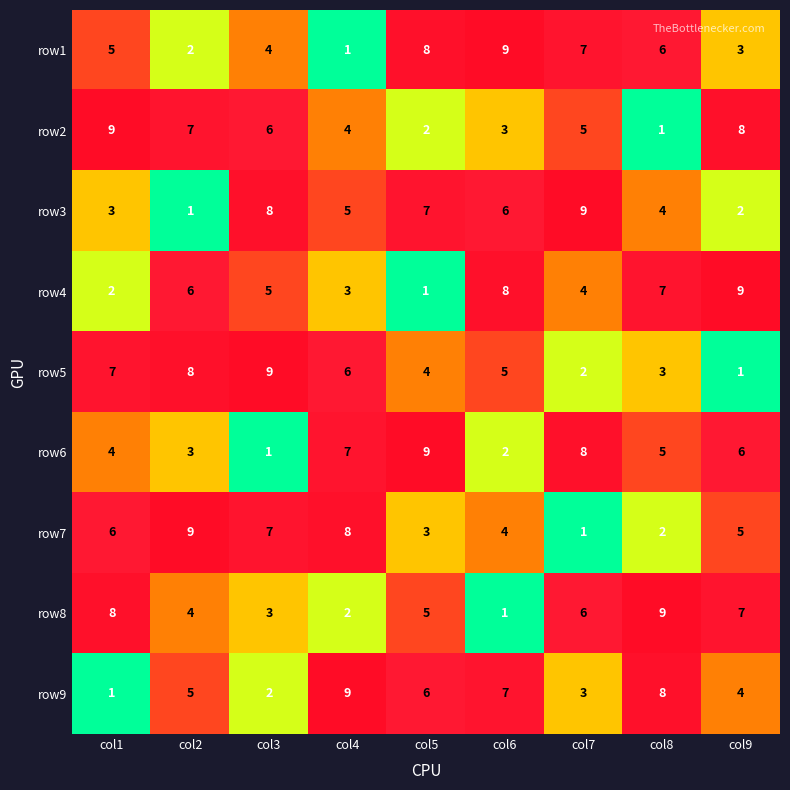

What is the difference between the highest and lowest values at col2?

8